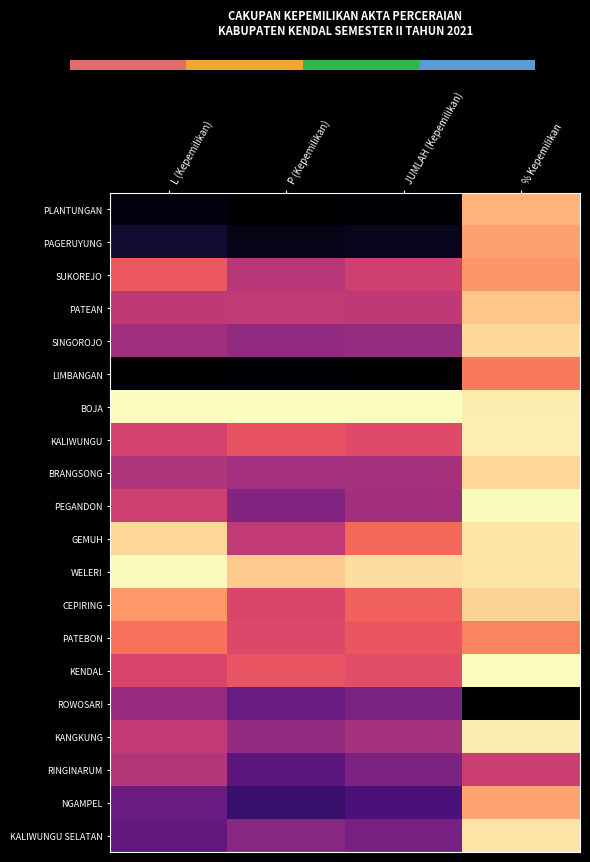

What is the maximum value shown in the chart?

1.0